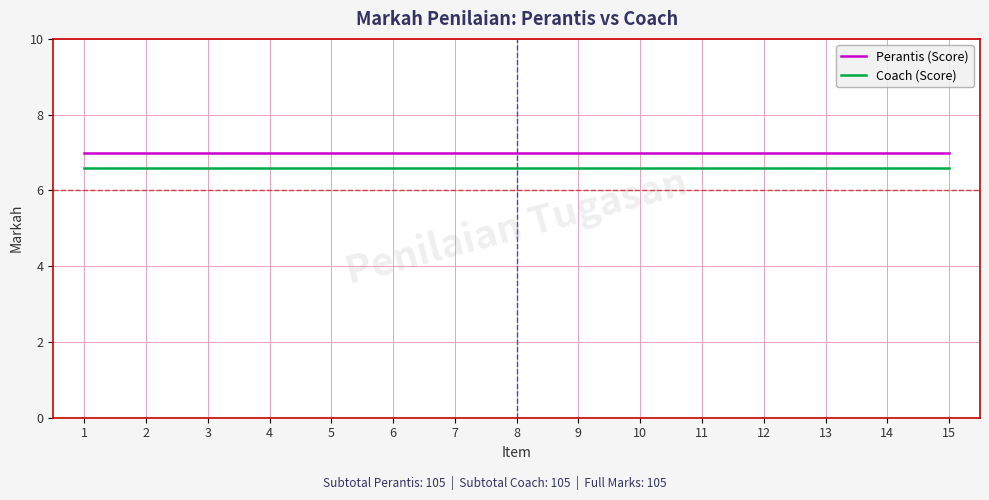

How many lines are shown in the chart?

2